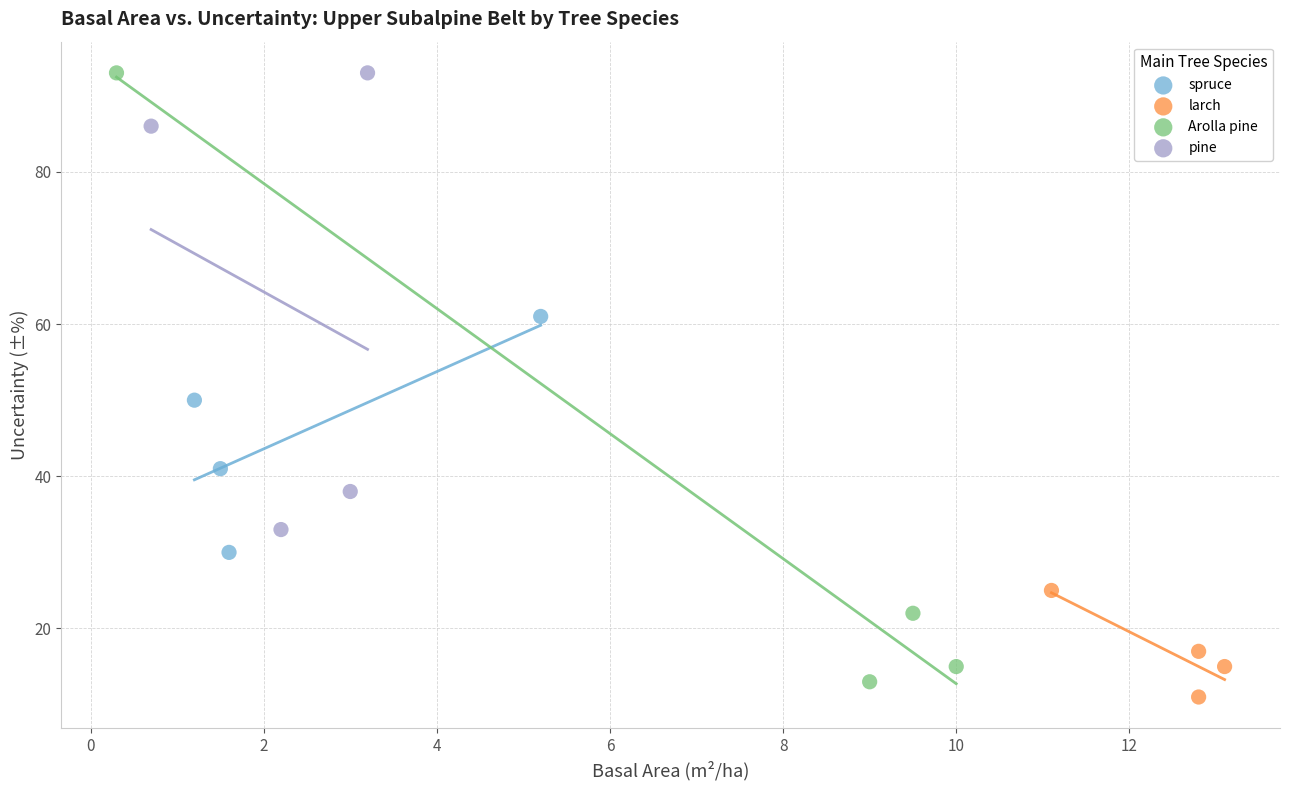

Which series has the widest spread of Y values?

Arolla pine